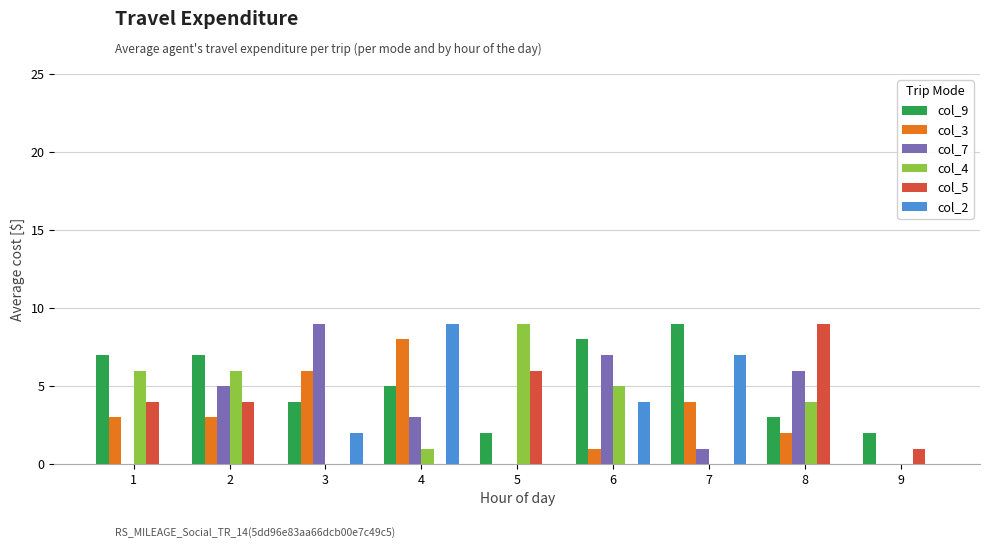

The col_2 series shows 0 at 2. True or false?

True